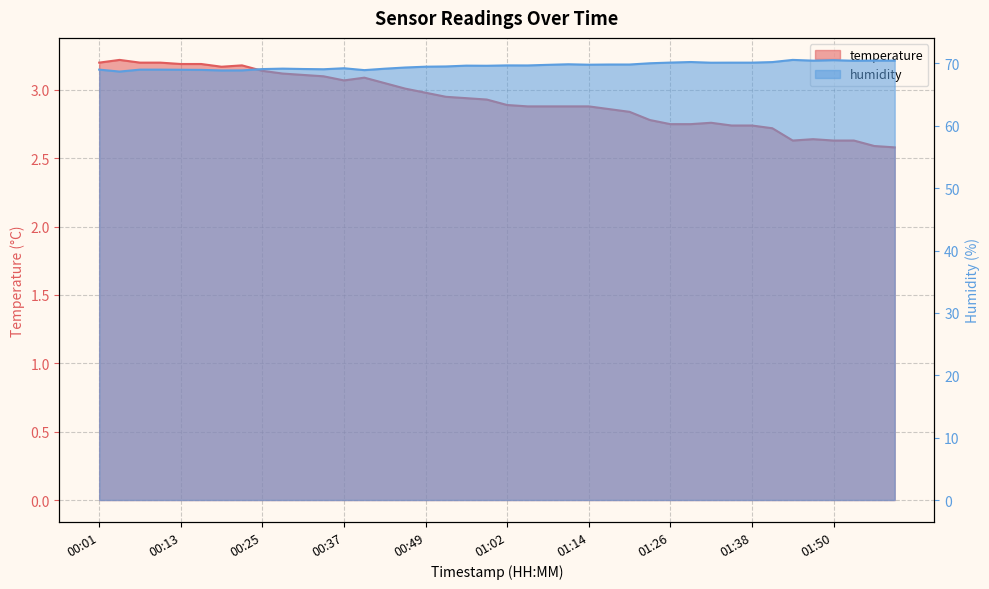

In temperature, how many points are lower than both neighbors (excluding endpoints)?

3